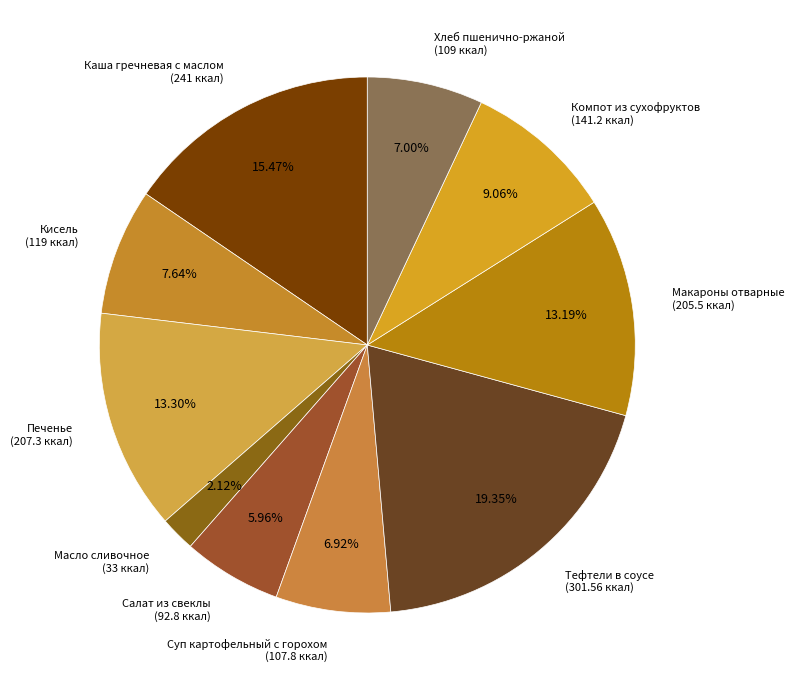

Is there any slice that represents more than half of the pie?

No